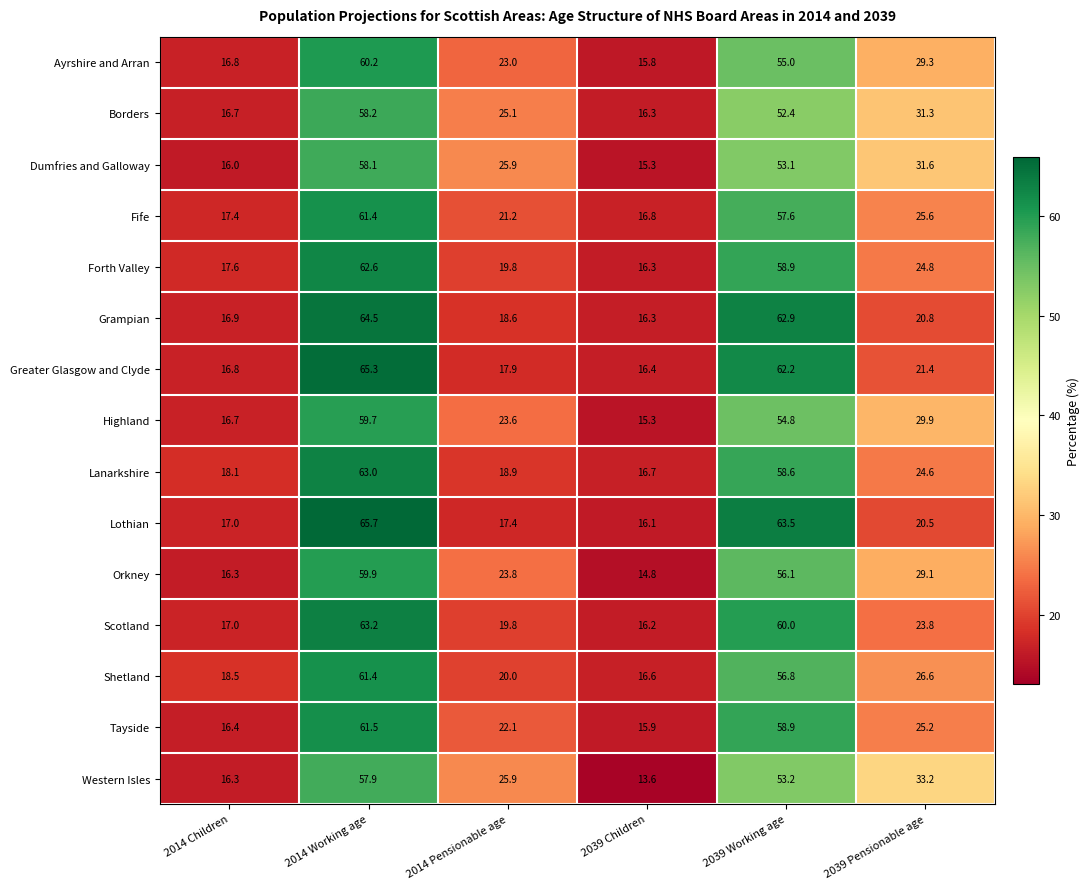

What is the sum of all Greater Glasgow and Clyde values?

200.0